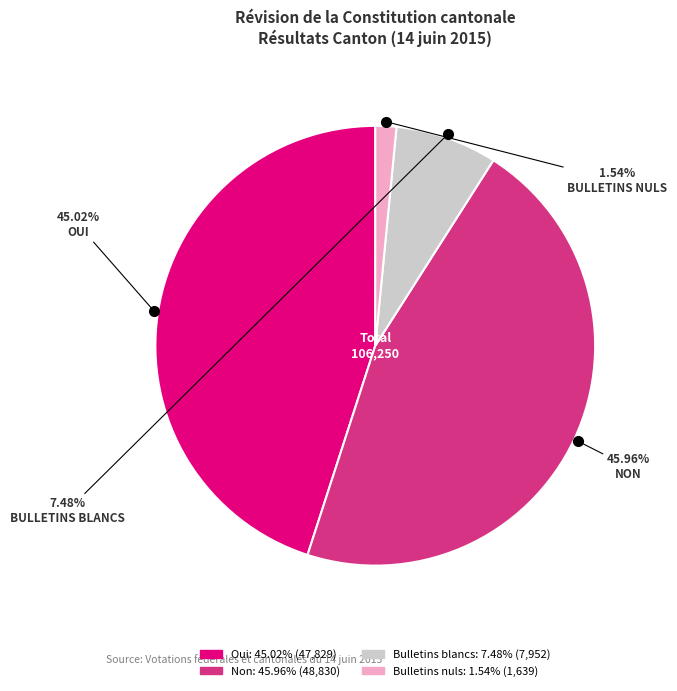

Which has a higher value, Non or Oui?

Non